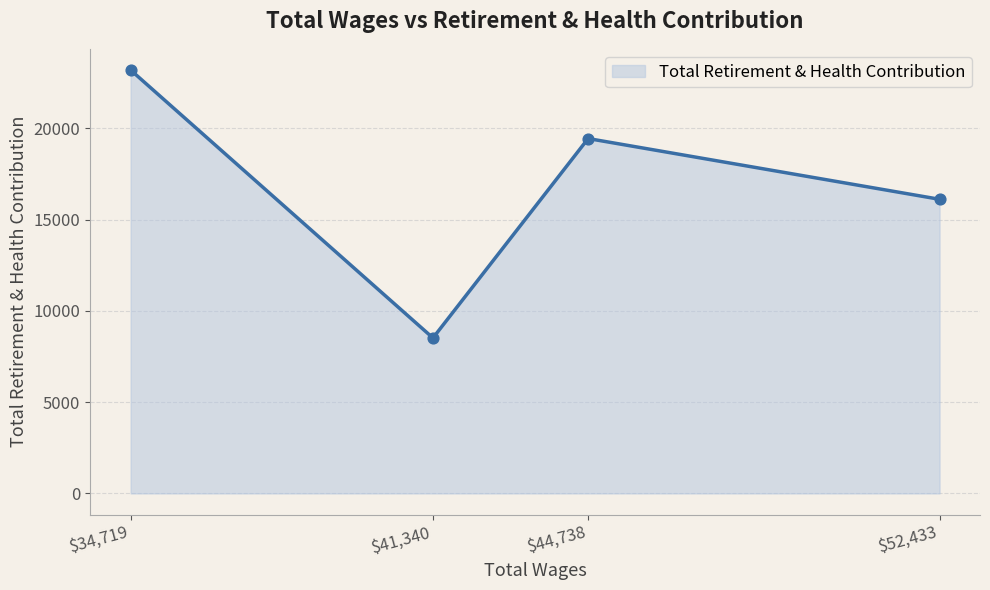

Approximately how many times larger is the value at 41340.0 compared to 52433.0?

0.5